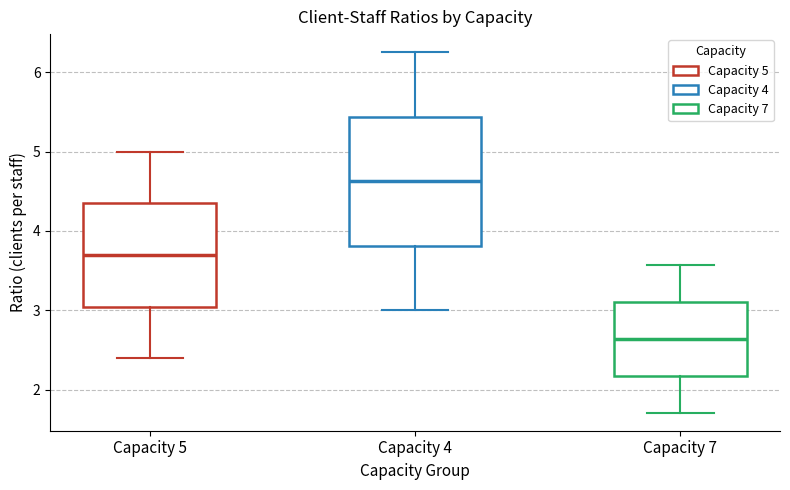

Reading left to right, transcribe this box plot: for each box, give where its median line is, the range the box spans, and where its two whiskers end, as read against the y-axis. The values are not printed on the chart, so give them approximately, as read against the axis.

Capacity 5: median 3.7, box 3.1 to 4.4, whiskers 2.4 to 5.0
Capacity 4: median 4.6, box 3.8 to 5.4, whiskers 3.0 to 6.3
Capacity 7: median 2.6, box 2.2 to 3.1, whiskers 1.7 to 3.6